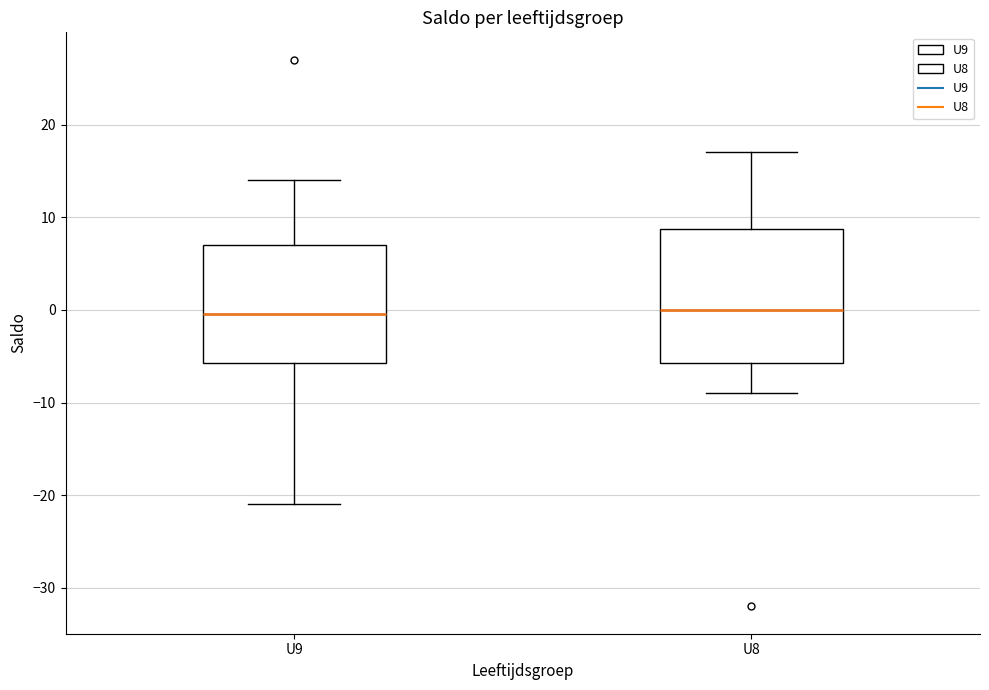

Where does the lower whisker of the box for U9 end on the y-axis? The values are not printed on the chart, so give them approximately, as read against the axis.

-21